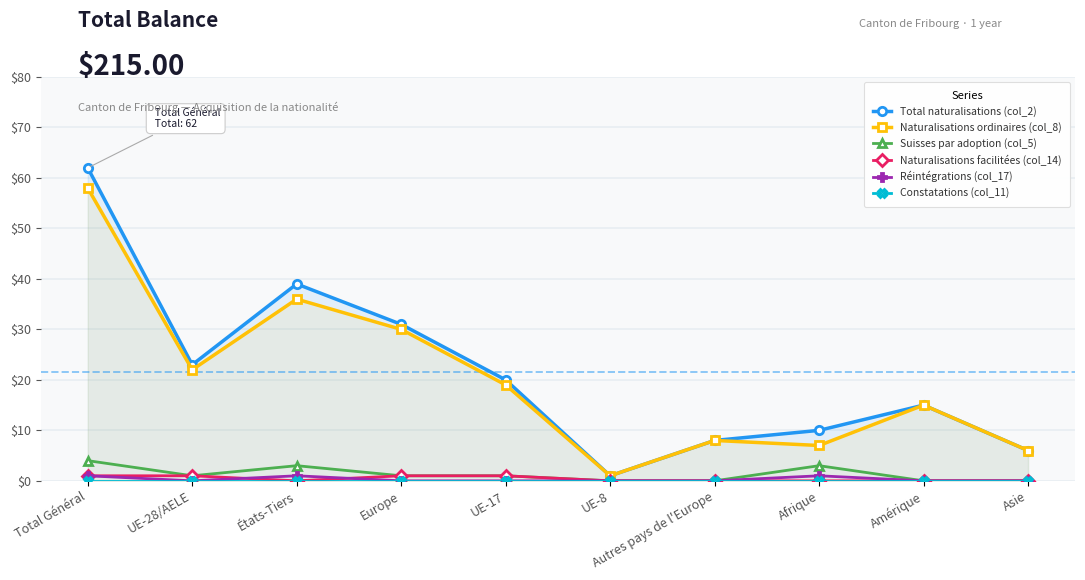

True or false: Total naturalisations (col_2) and Réintégrations (col_17) cross at least once.

False